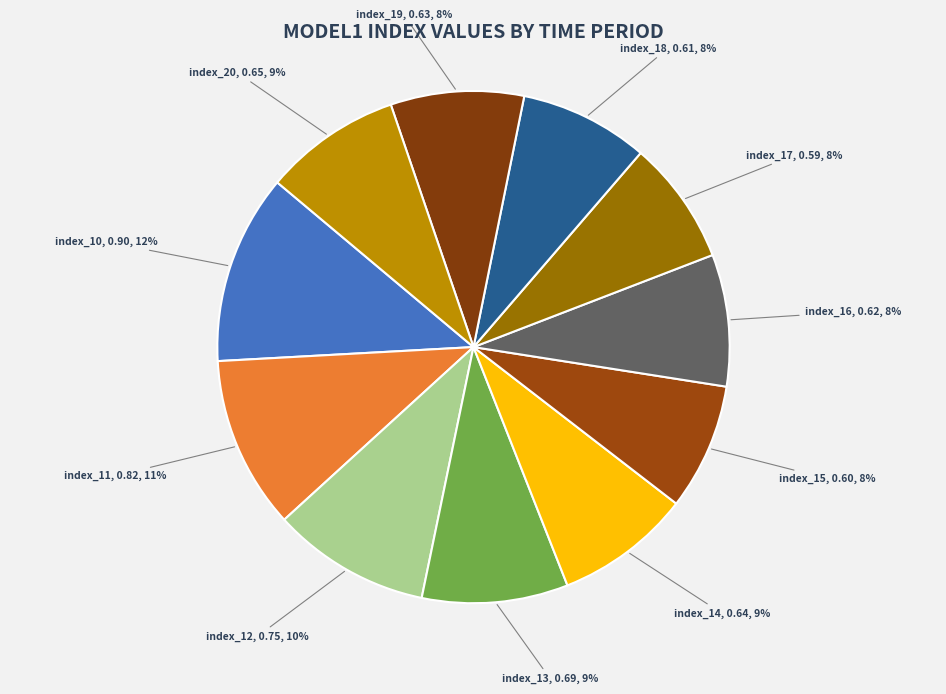

What is the largest slice in the pie chart?

index_10